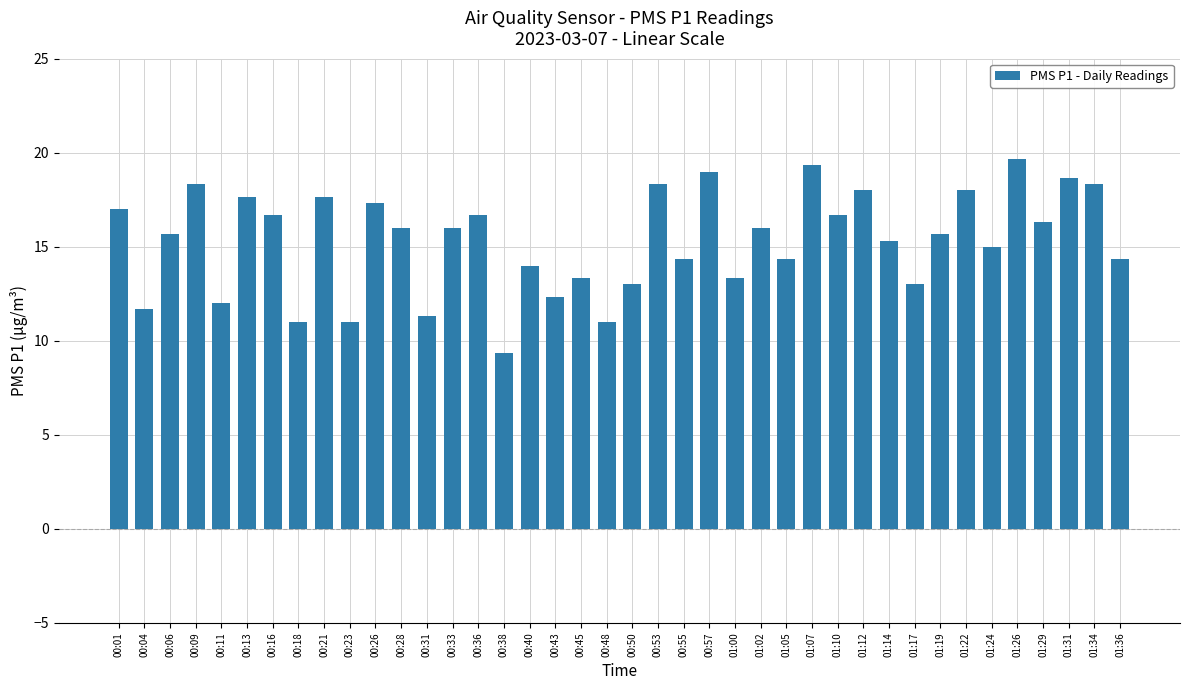

What is the greatest value displayed?

19.7